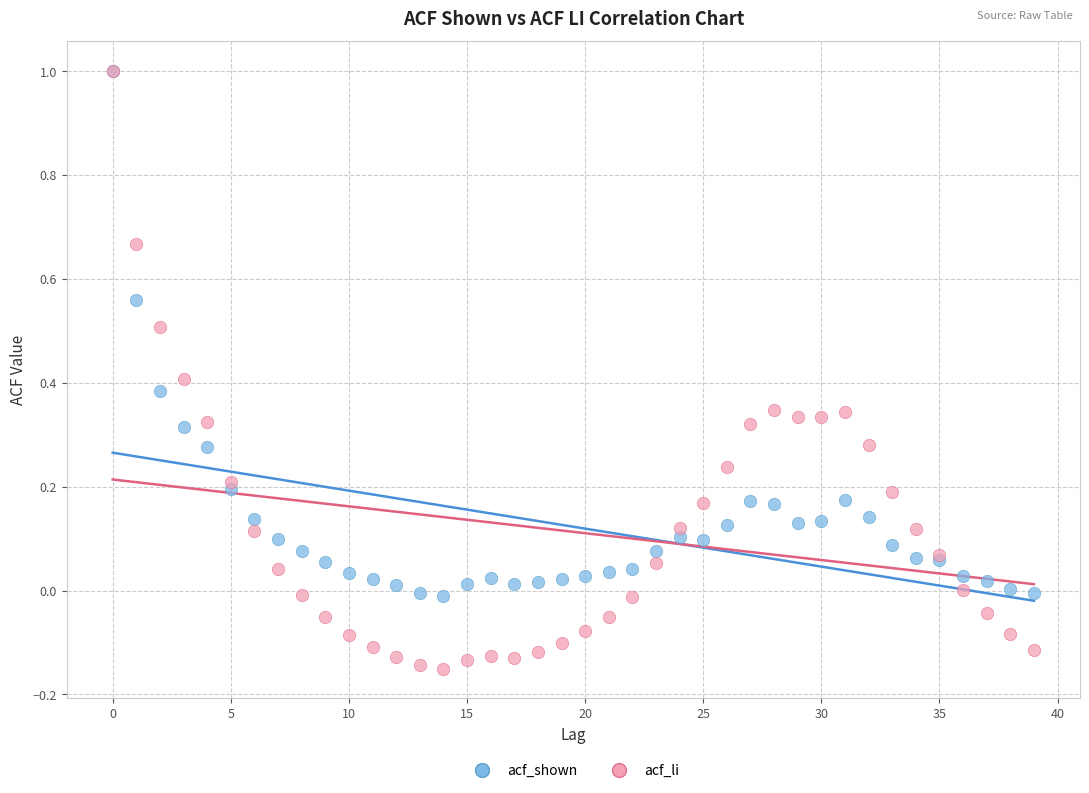

Which series reaches the minimum Y coordinate?

acf_li